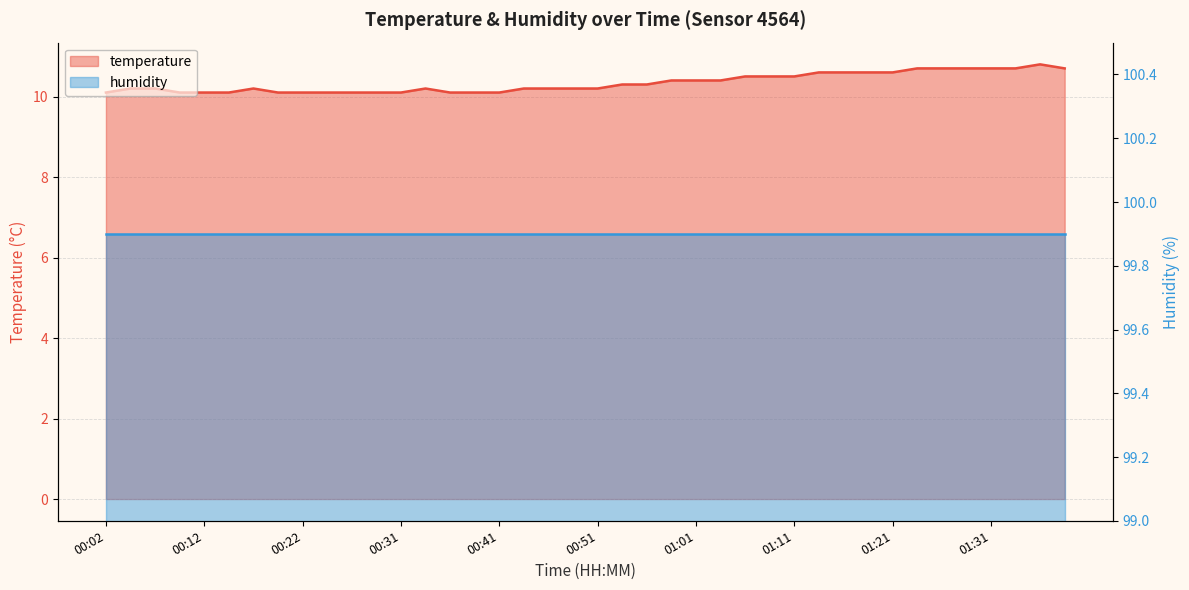

What is the smallest value displayed?

10.1